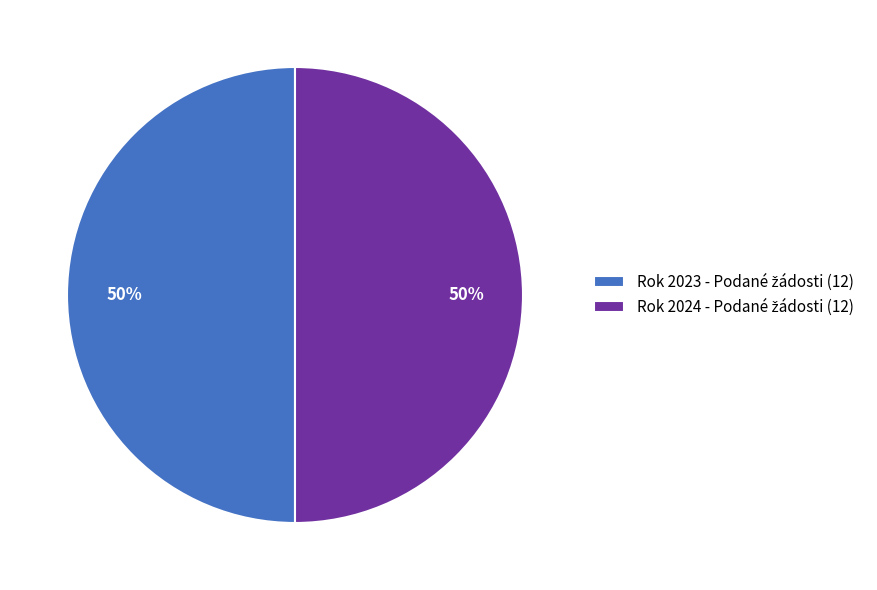

To the nearest percent, what is the average slice percentage?

50%